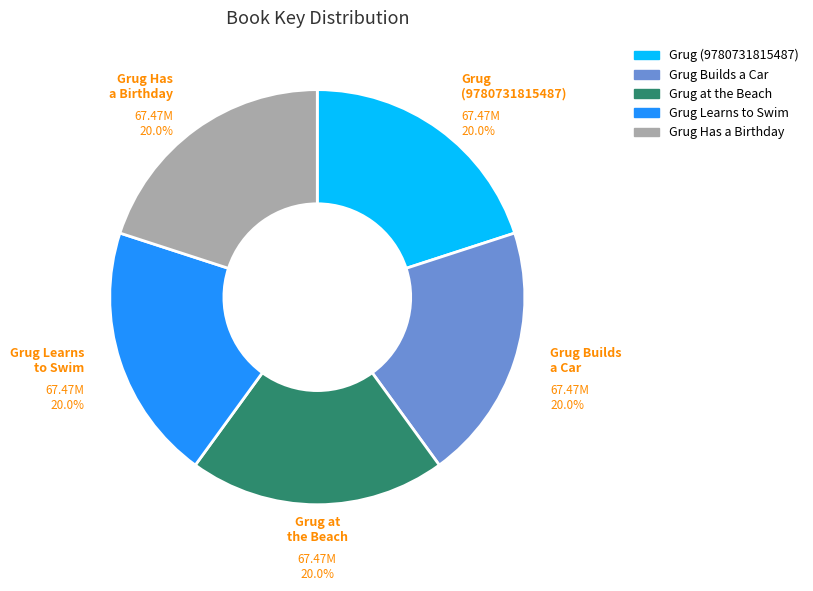

Is the sum of Grug Has a Birthday and Grug Learns to Swim greater than half?

No